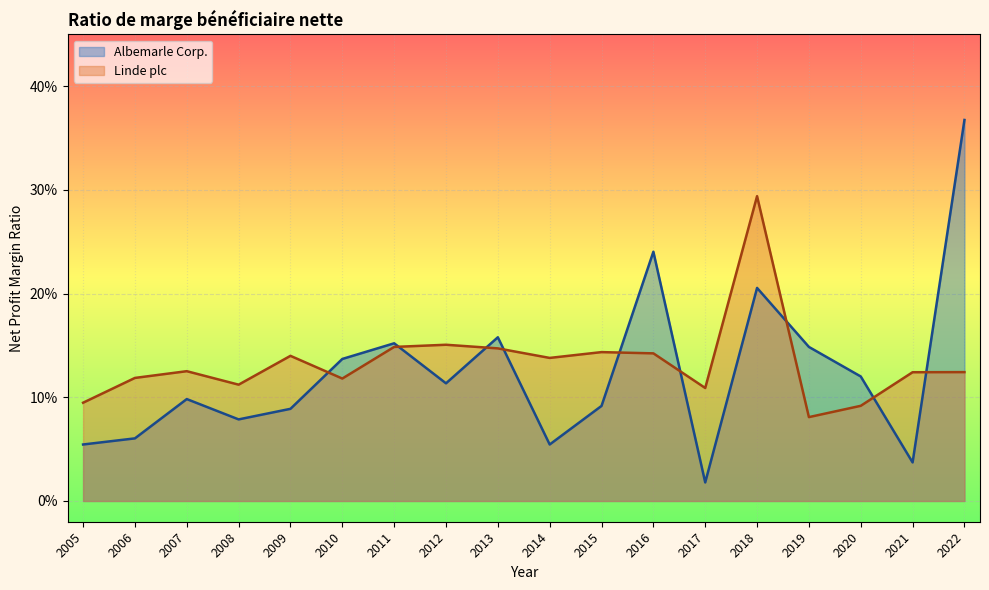

What is the total value across all series at 2006?

0.2